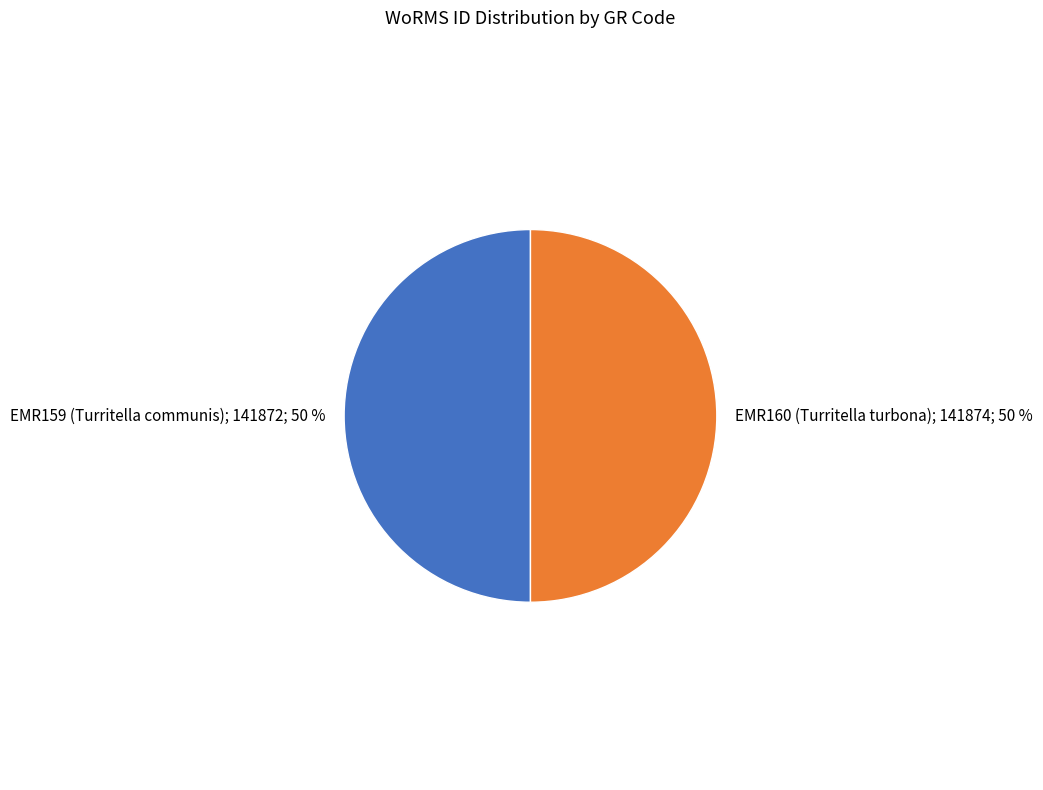

To the nearest percent, what is the average slice percentage?

50%